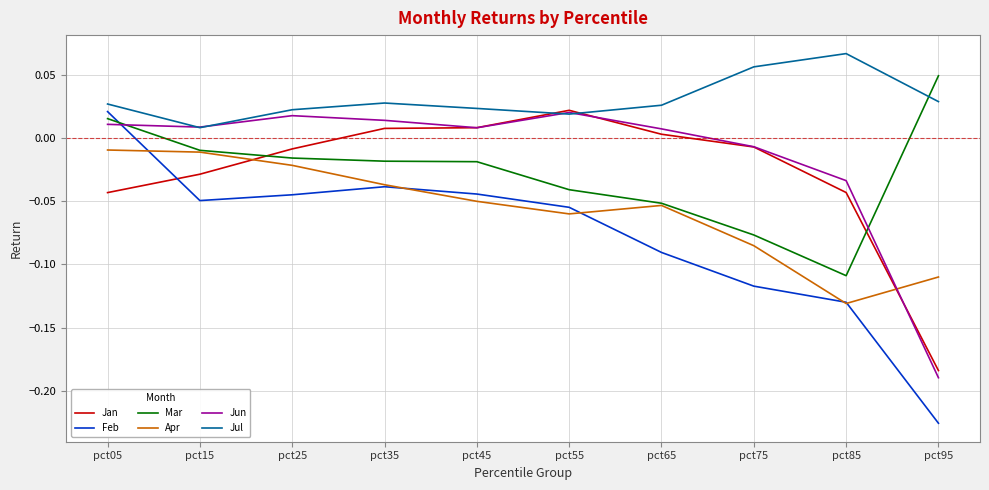

Which series has the largest total across all categories?

Jul